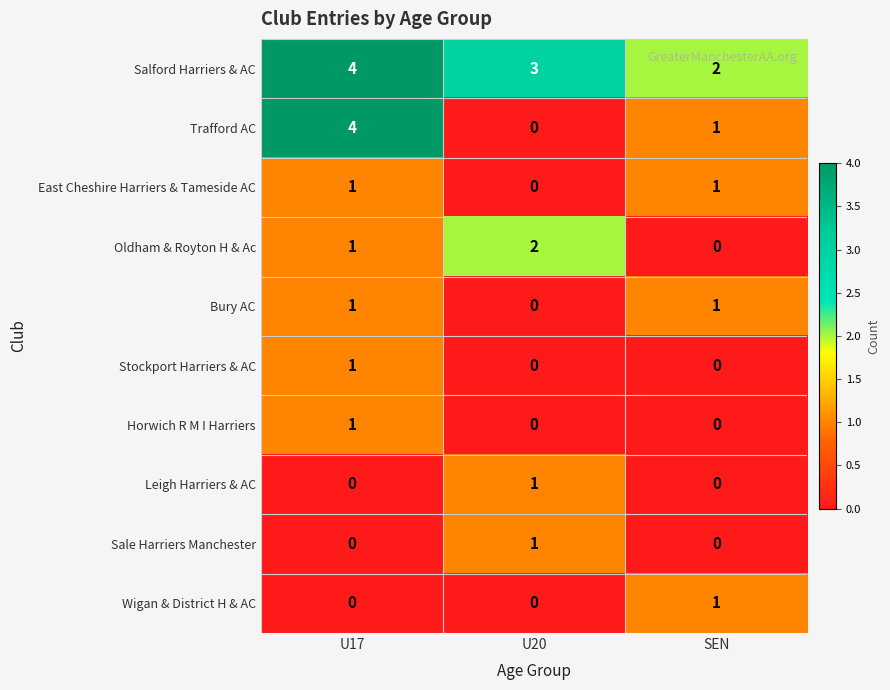

What is the total value across all series at SEN?

6